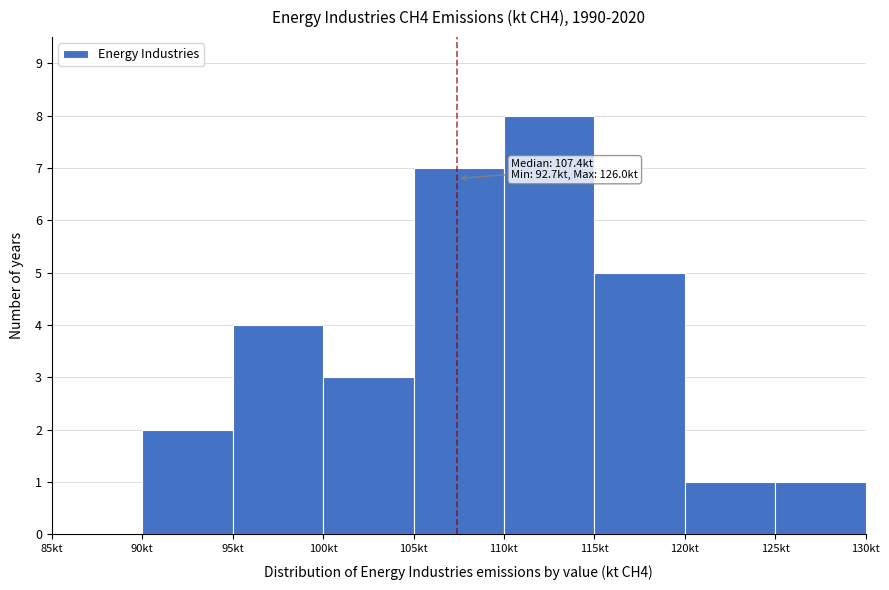

Which range on the x-axis has the tallest bar?

110 to 115